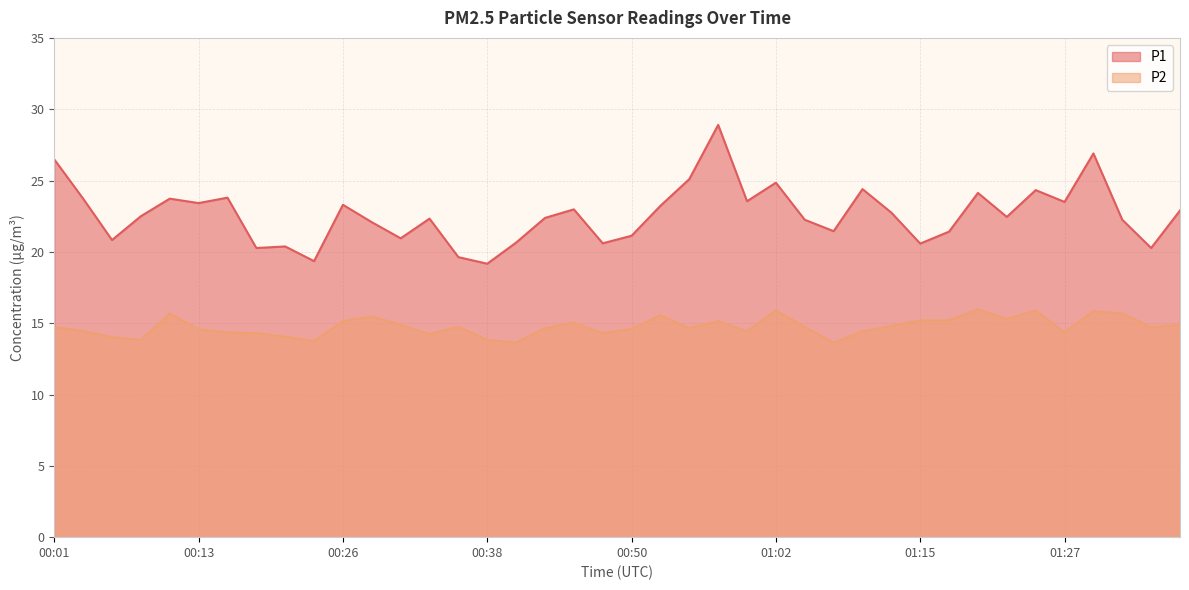

The value of P2 at 00:38 is 4.1. True or false?

False